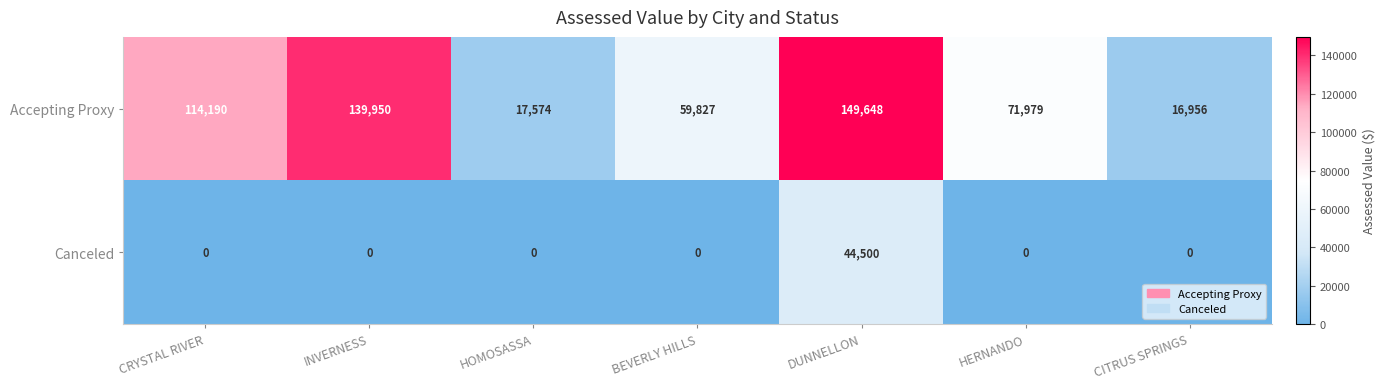

Rank the series at HERNANDO from highest to lowest value.

Accepting Proxy, Canceled